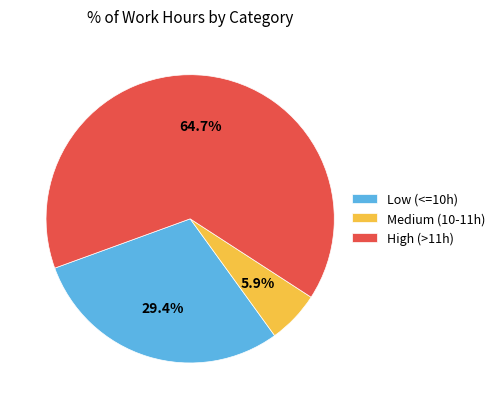

Is there a majority slice in this chart?

Yes